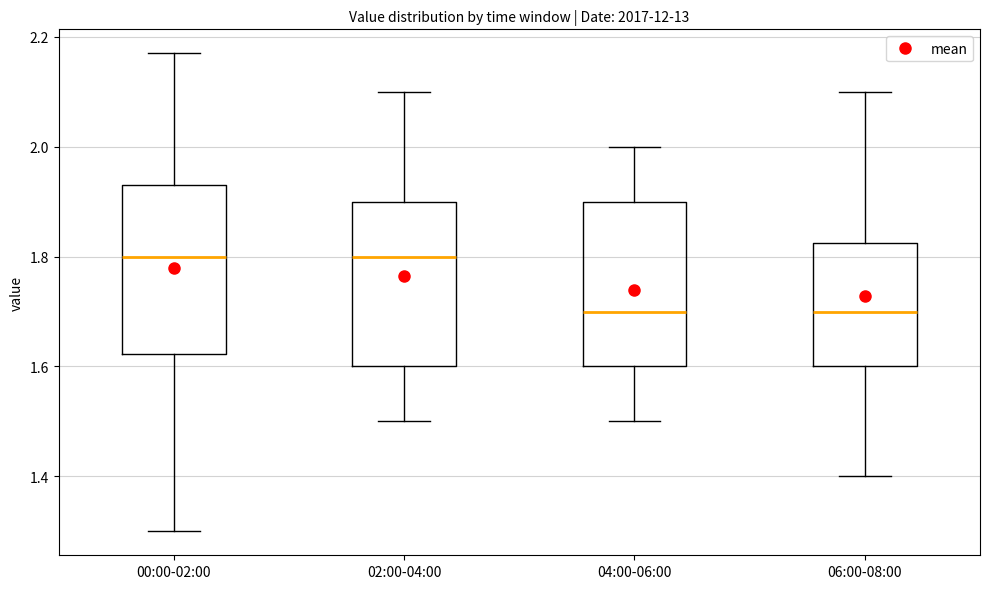

Where does the lower whisker of the box for 02:00-04:00 end on the y-axis? The values are not printed on the chart, so give them approximately, as read against the axis.

1.50